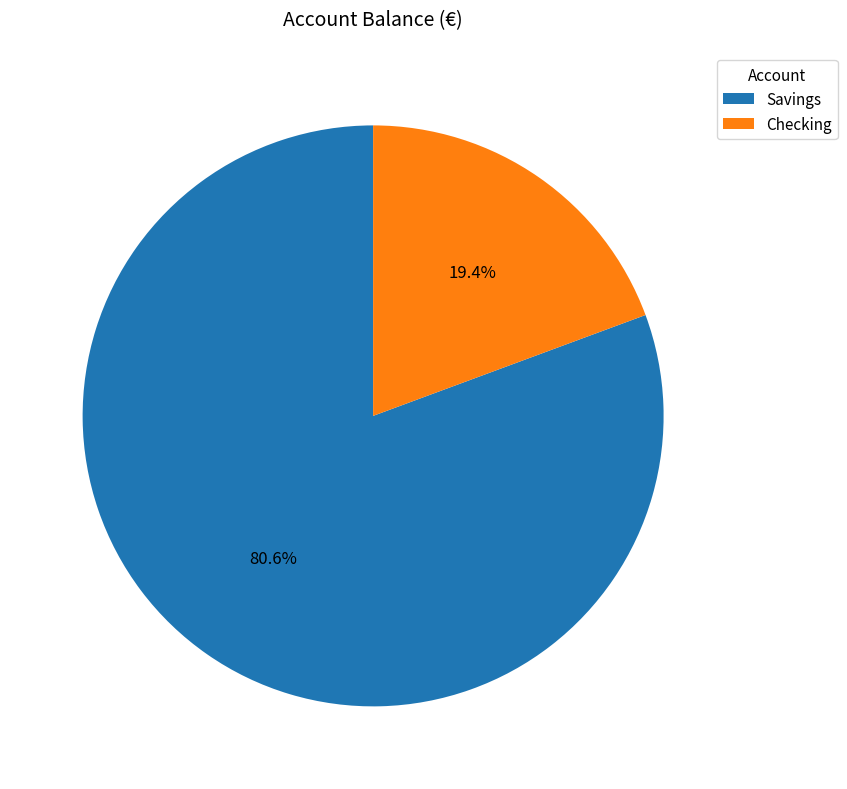

To the nearest percent, what percentage of the pie is Checking?

19%